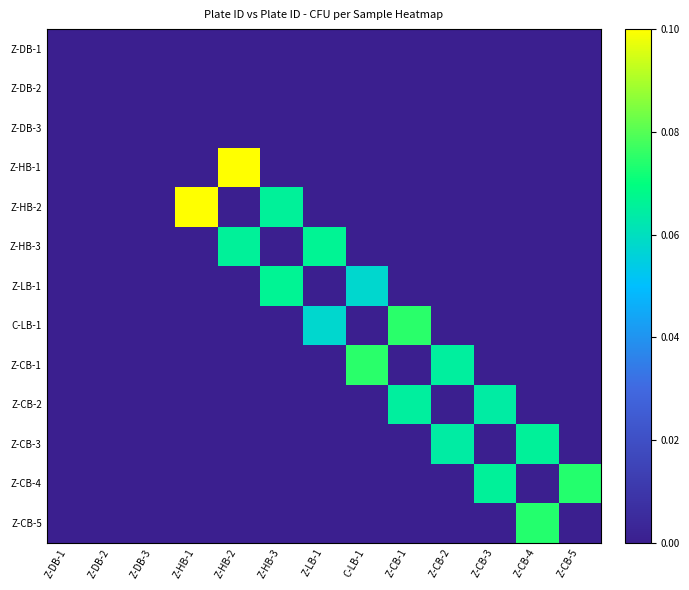

What is the difference between the highest and lowest values at Z-CB-4?

0.1